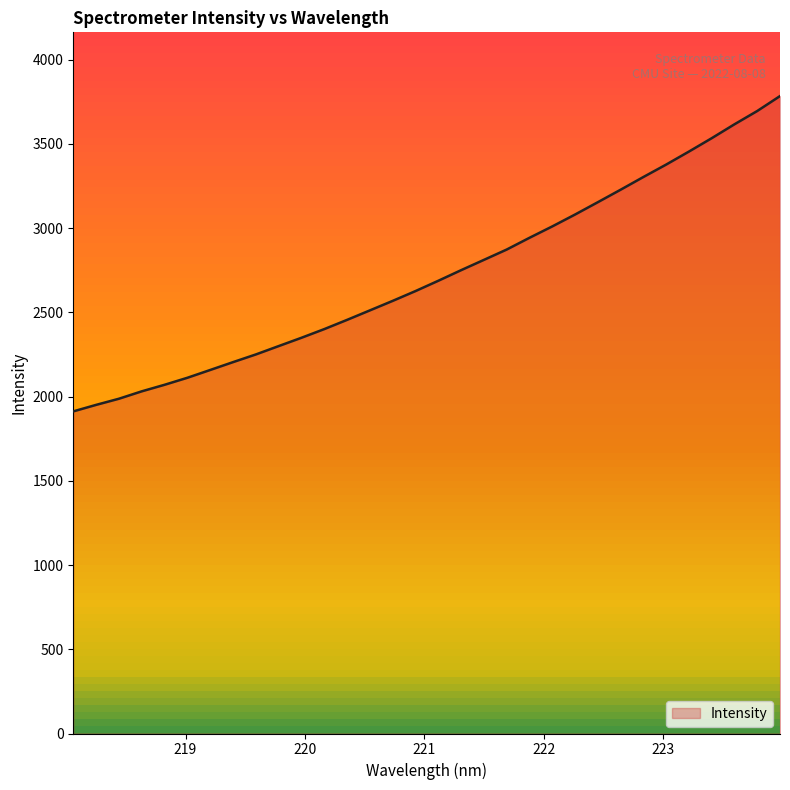

Reading left to right, list all the values displayed in this chart.

1911.7	1950.3	1986.7	2030.7	2069.6	2111.2	2157.4	2204.0	2249.6	2299.2	2348.5	2400.0	2454.7	2511.1	2567.5	2625.6	2686.8	2749.6	2810.7	2872.0	2941.8	3009.3	3079.9	3153.0	3227.1	3302.6	3376.4	3453.6	3532.9	3615.5	3694.3	3782.9